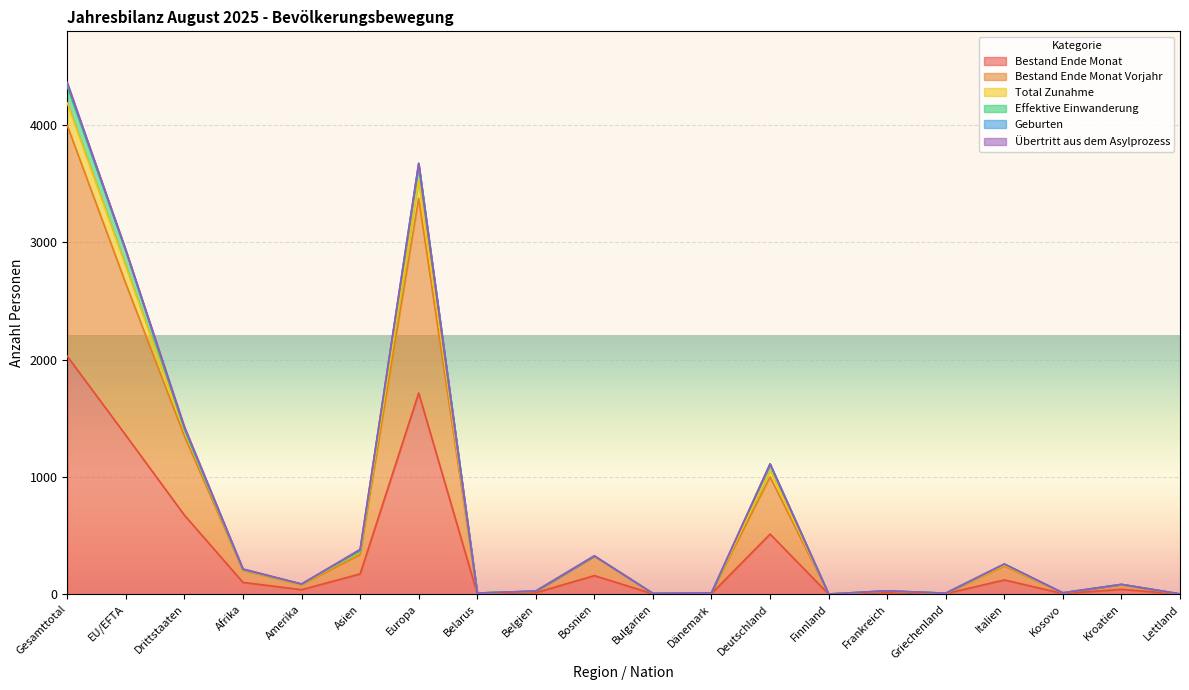

True or false: Bestand Ende Monat Vorjahr and Total Zunahme cross at least once.

False